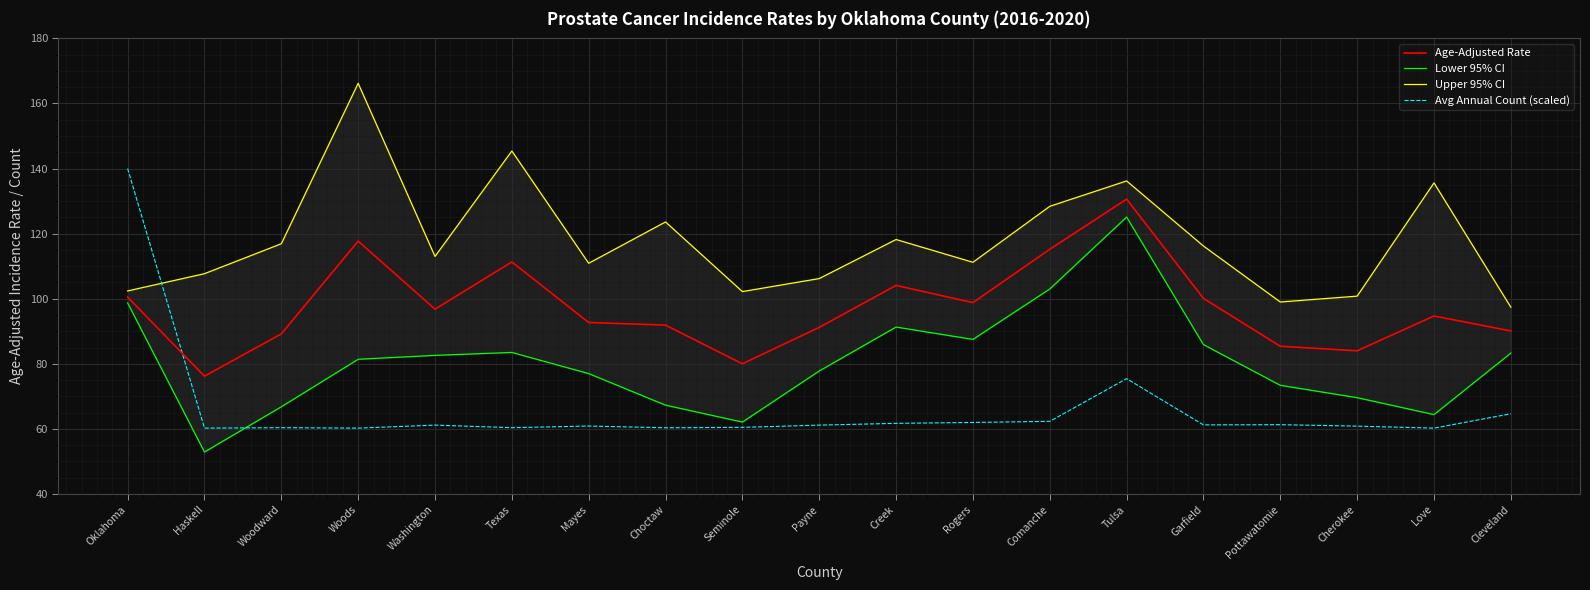

How many values in the Upper 95% CI series exceed 113?

9